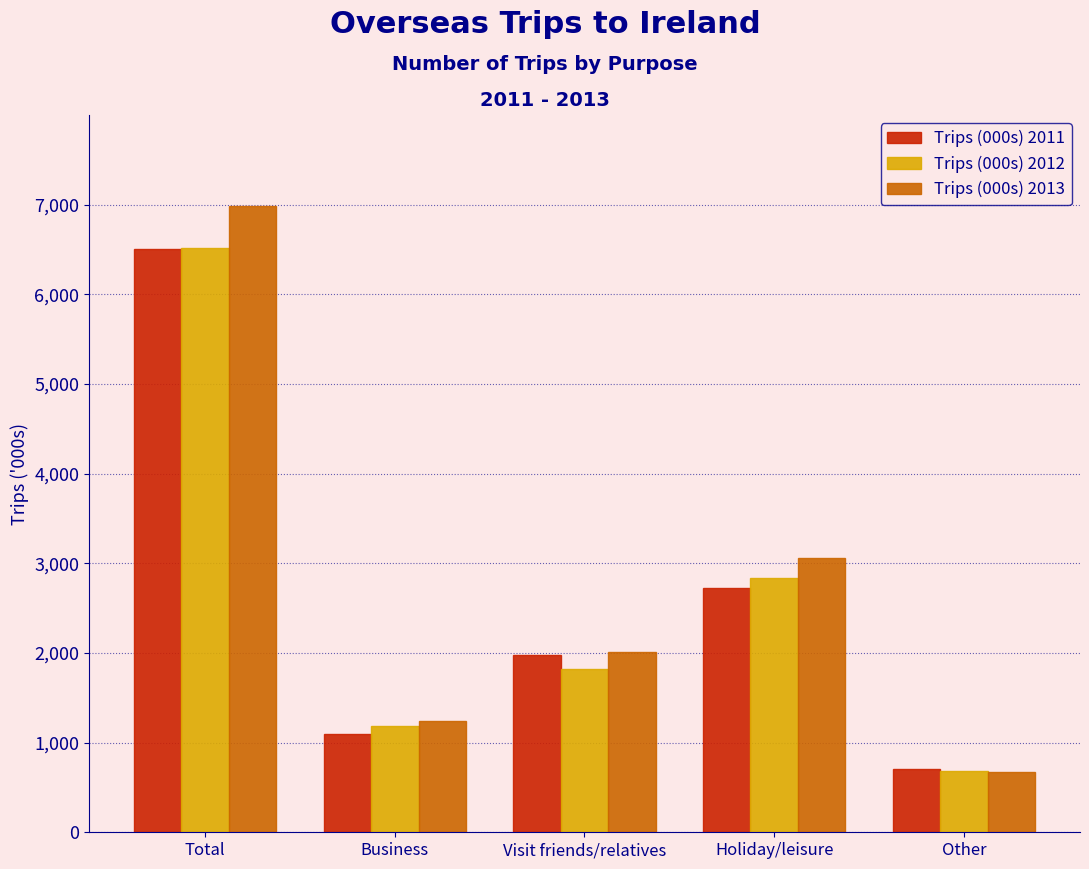

Reading left to right, transcribe all the data shown in this chart.

Trips (000s) 2011: Total=6505	Business=1098	Visit friends/relatives=1973	Holiday/leisure=2728	Other=705
Trips (000s) 2012: Total=6517	Business=1182	Visit friends/relatives=1818	Holiday/leisure=2832	Other=685
Trips (000s) 2013: Total=6986	Business=1242	Visit friends/relatives=2015	Holiday/leisure=3059	Other=670